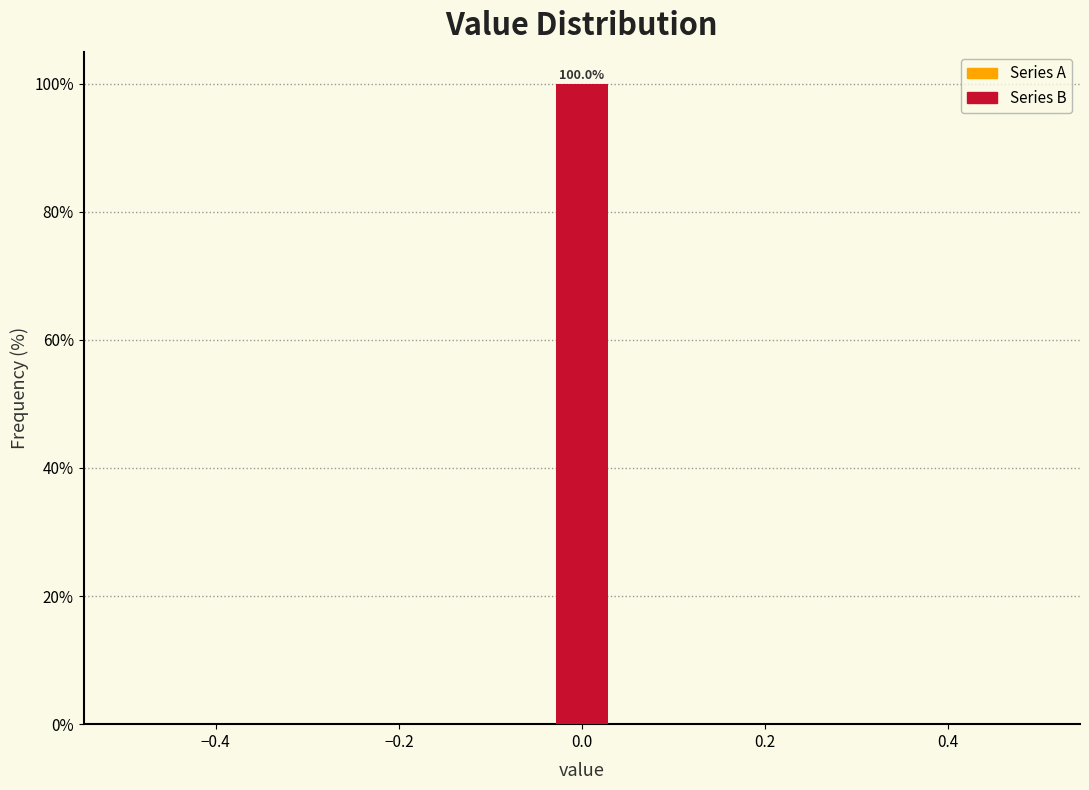

Read against the x-axis, roughly where is the centre of the tallest bar?

0.00